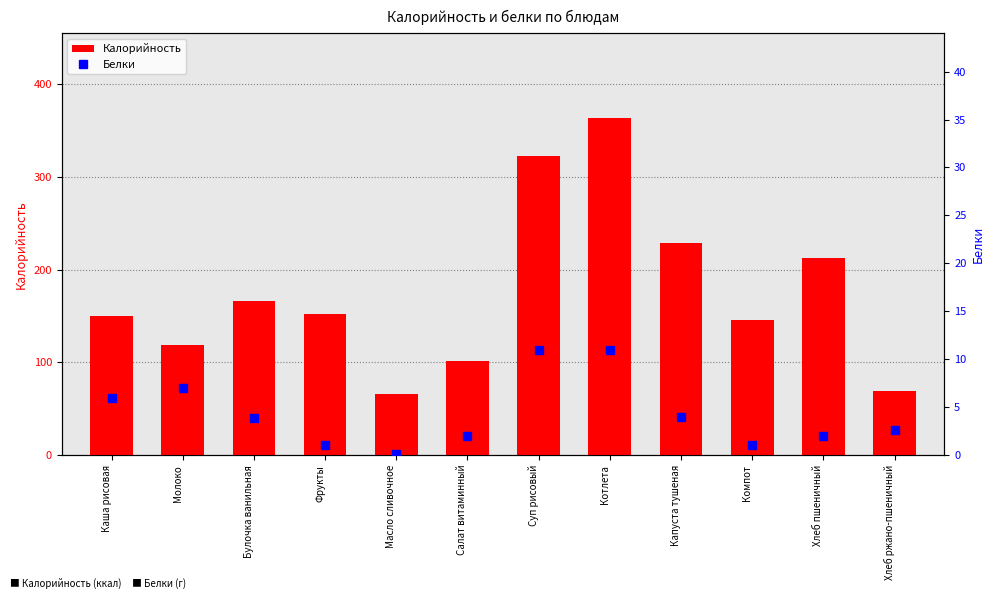

Is the value of Калорийность at Компот greater than the value of Белки at Салат витаминный?

Yes